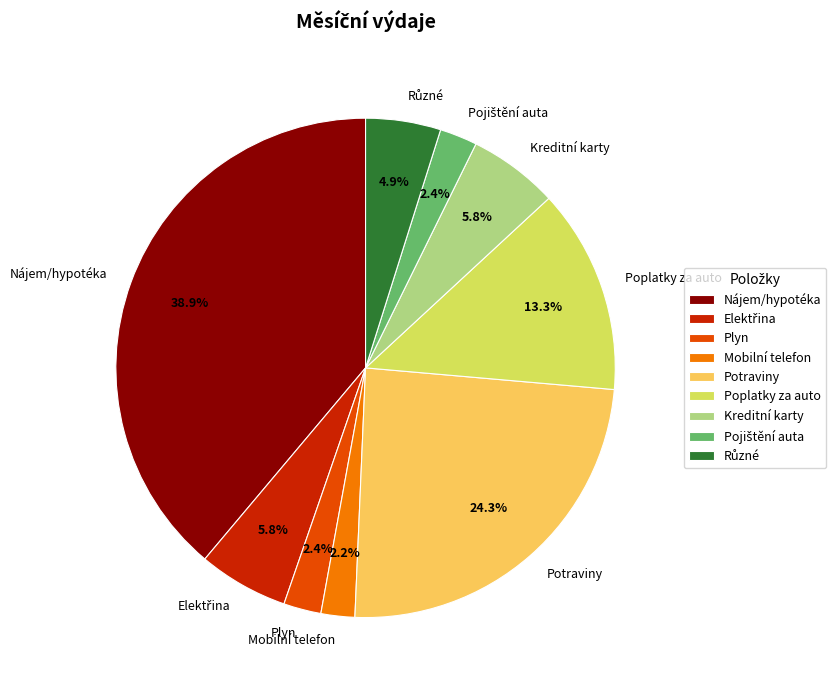

To the nearest percent, what is the difference between the Poplatky za auto and Mobilní telefon slice percentages?

11%